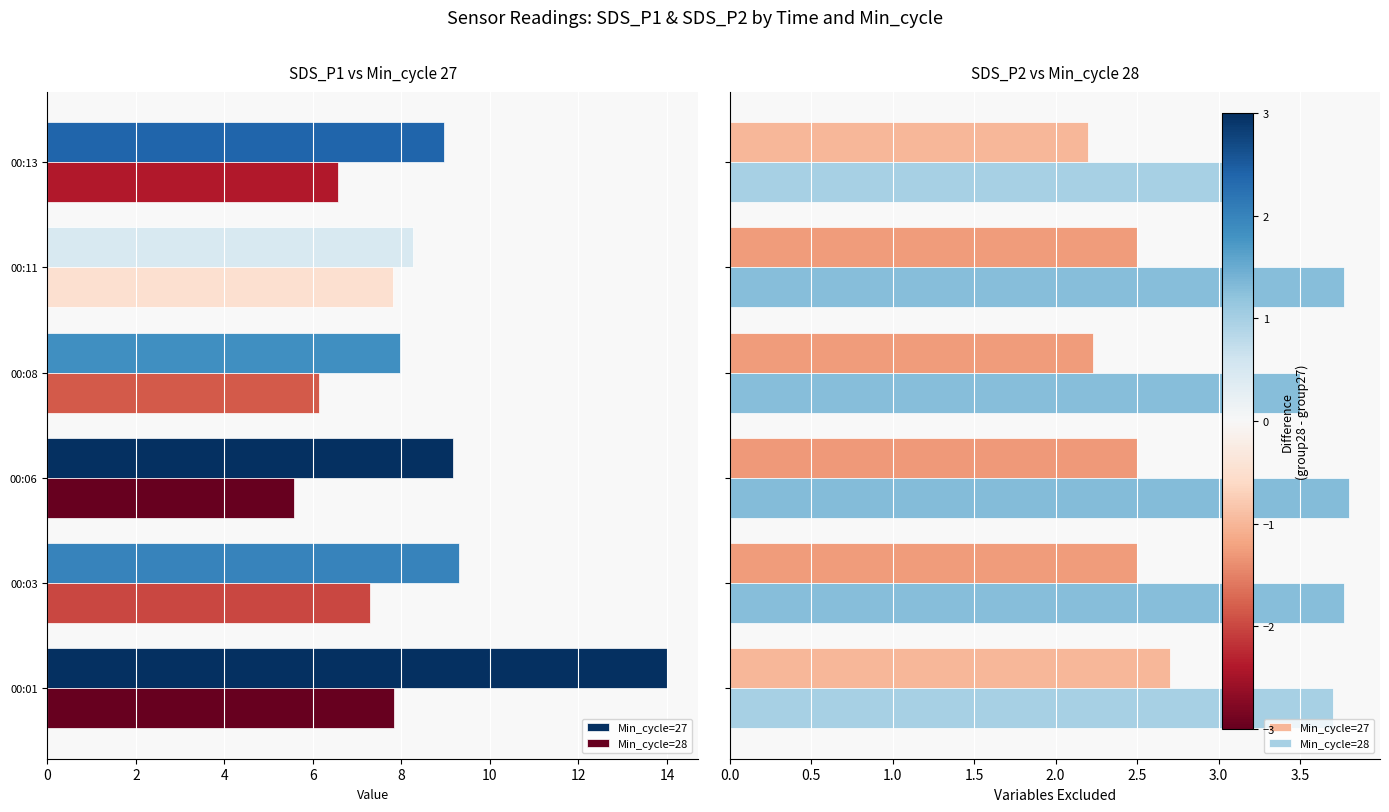

How many data points does each series have?

6